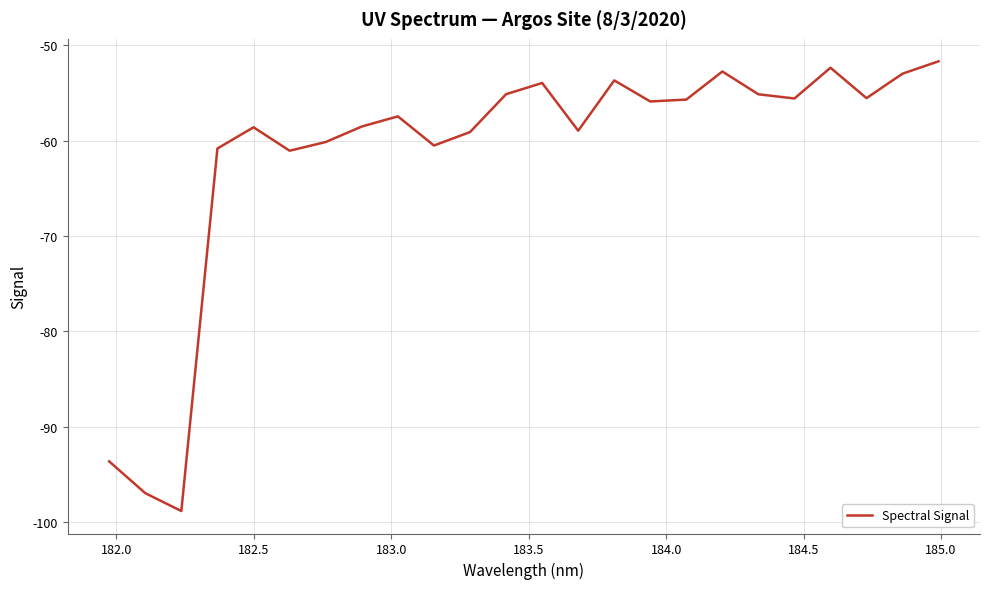

What is the maximum value shown in the chart?

-51.7